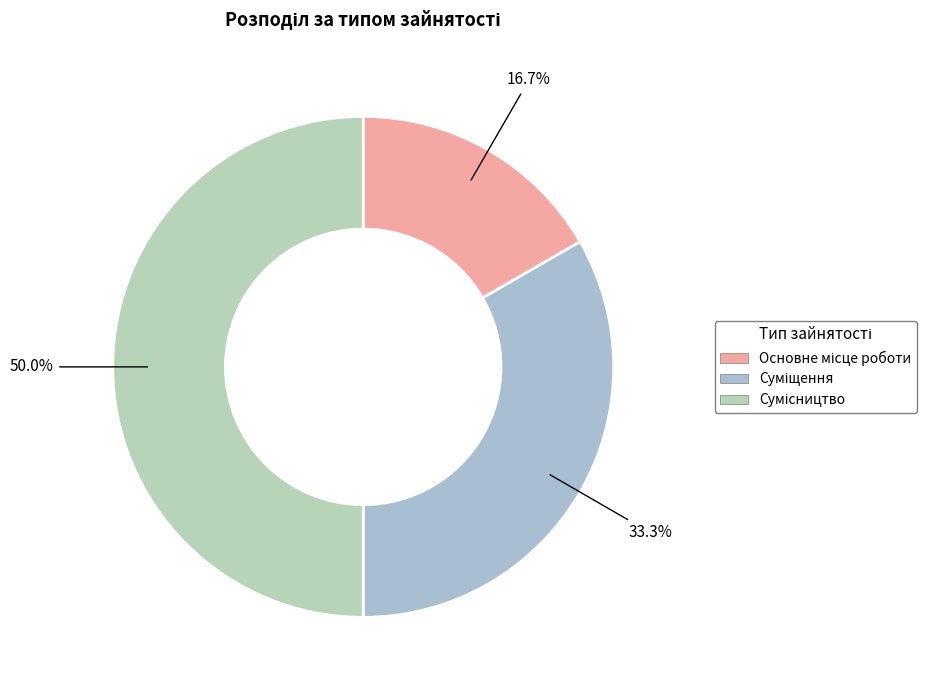

What is the smallest slice in the pie chart?

Основне місце роботи